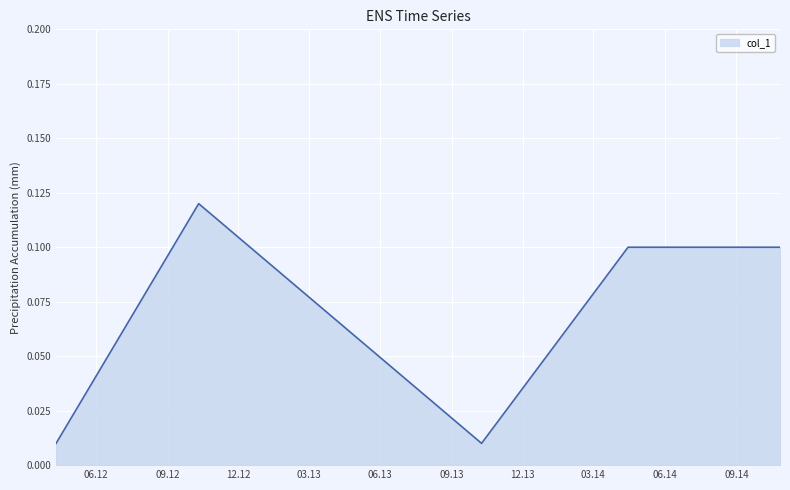

True or false: there are more than 0 points higher than both neighbors.

True